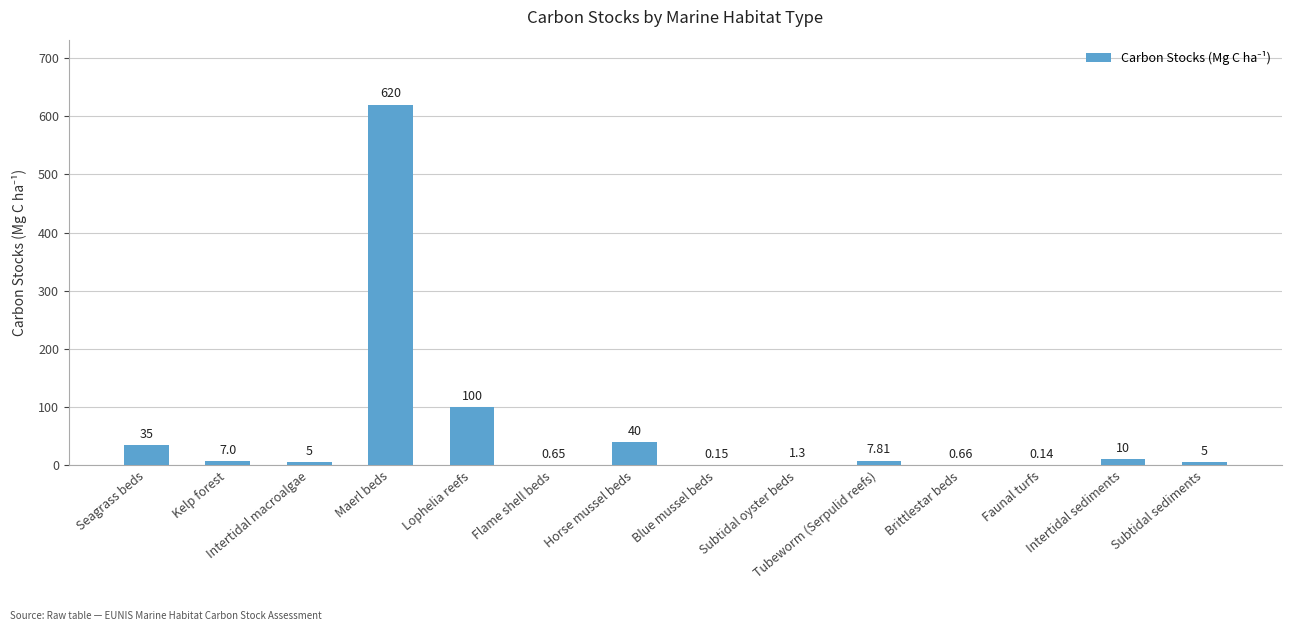

Which has a higher value, Faunal turfs or Subtidal sediments?

Subtidal sediments